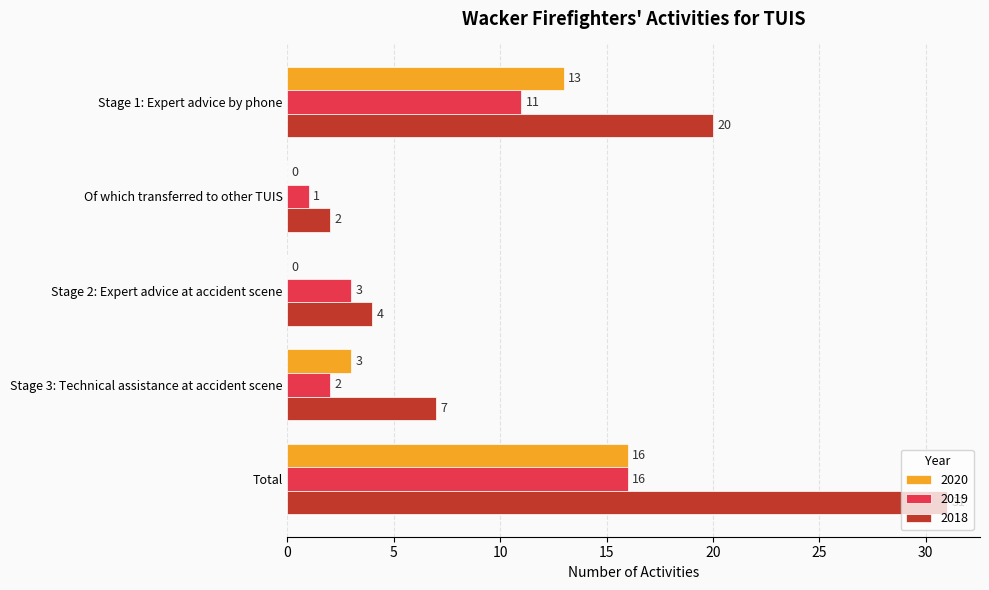

How many 2020 values are between 0 and 13?

4